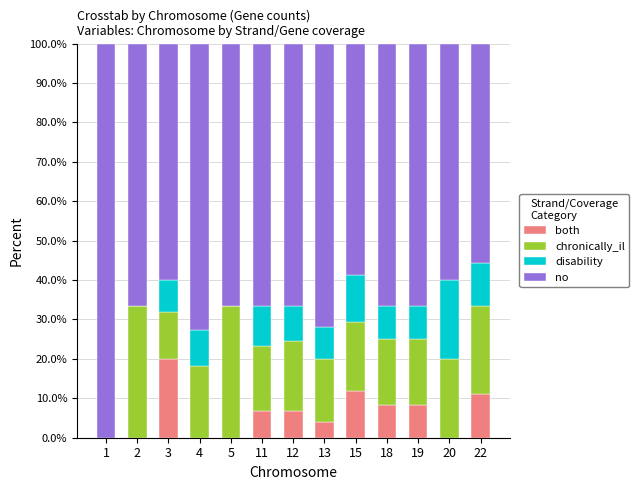

Does the chart contain stacked bars?

Yes